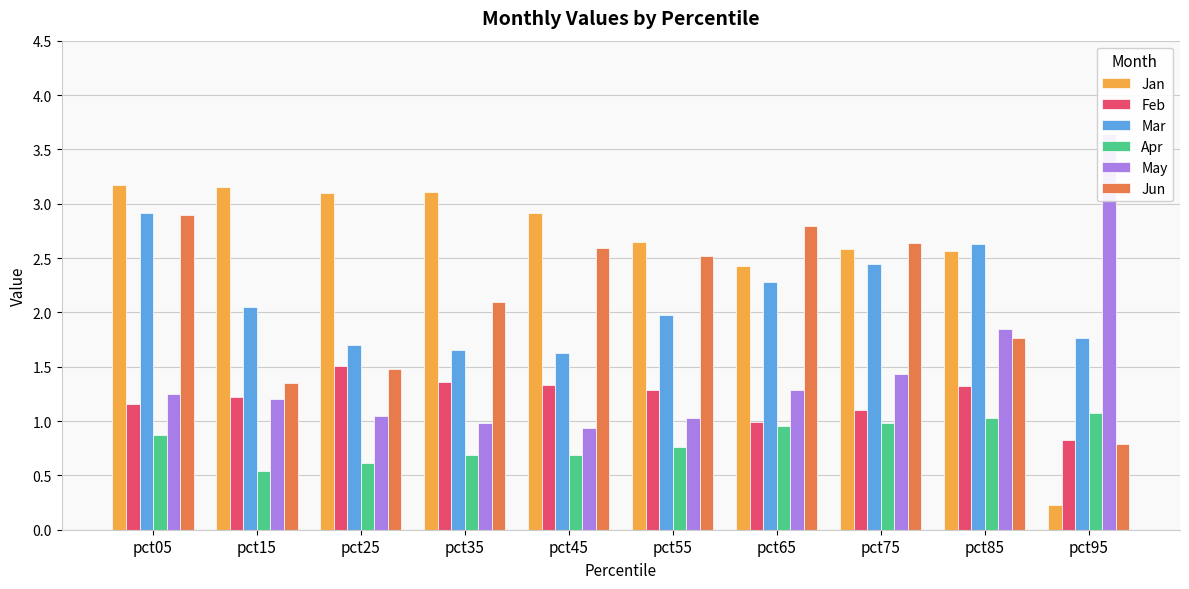

Which series has the largest total across all categories?

Jan